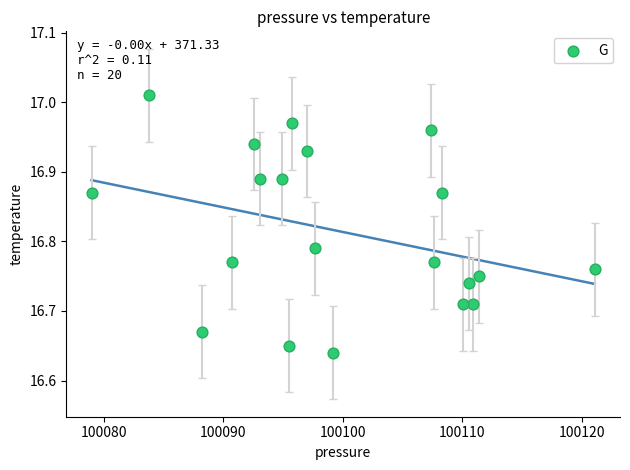

What is the range of Y values (max minus min)?

0.4